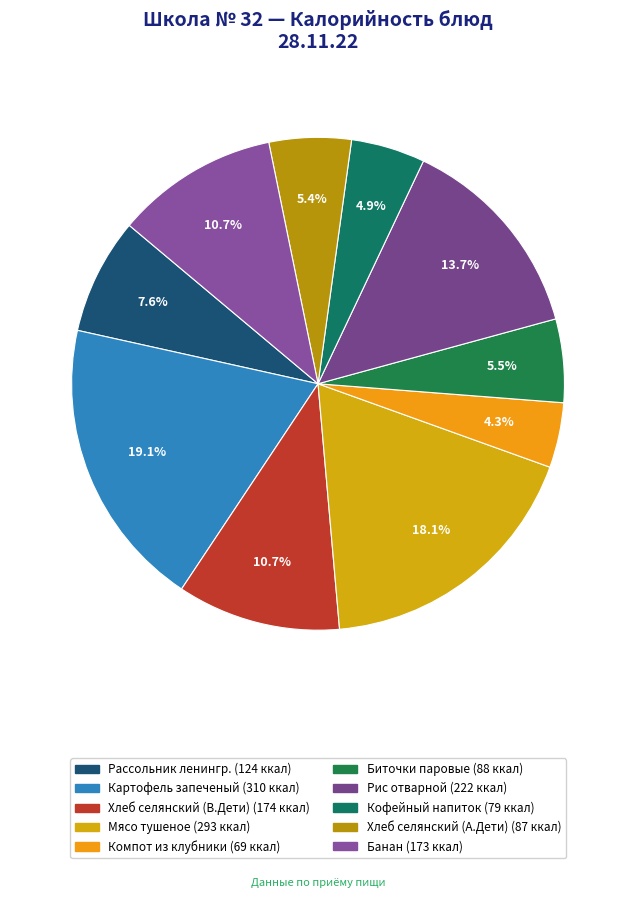

To the nearest percent, what is the difference between the largest and smallest slice percentages?

15%